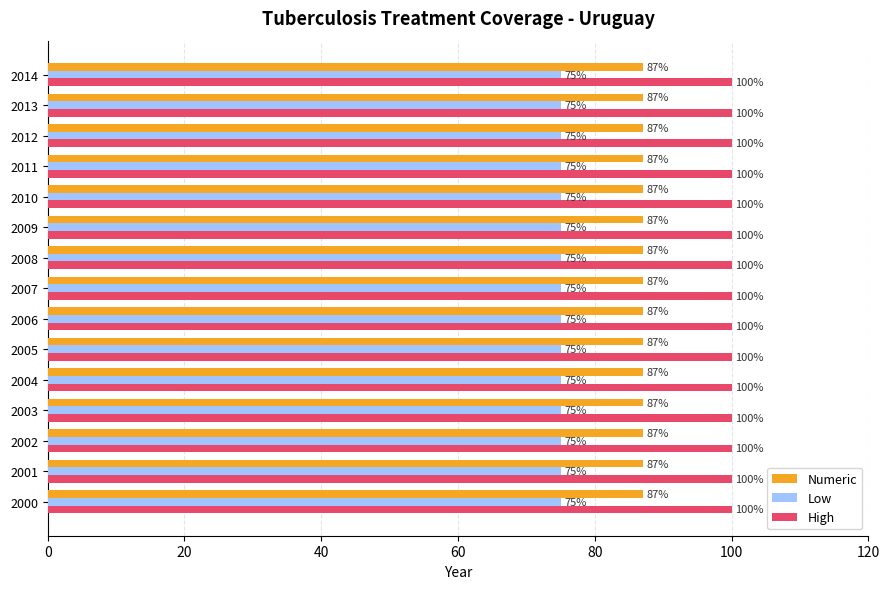

Is the value of High at 2012 greater than the value of Numeric at 2014?

Yes